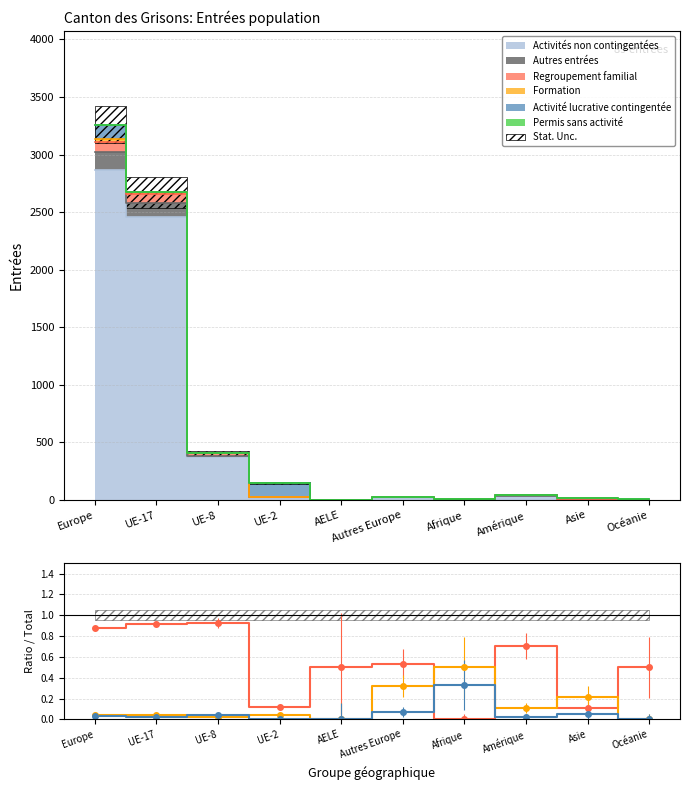

At which category is the sum across all series the highest?

UE-8